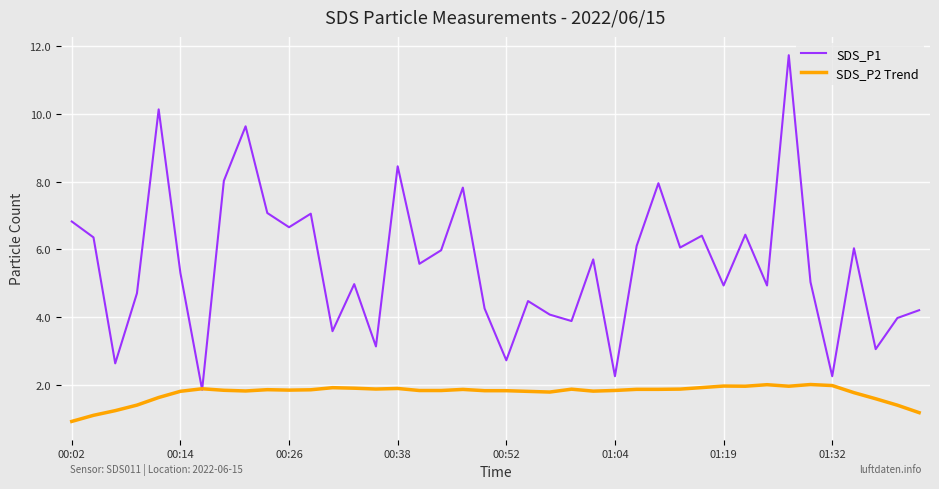

Which series has the largest total across all categories?

SDS_P1